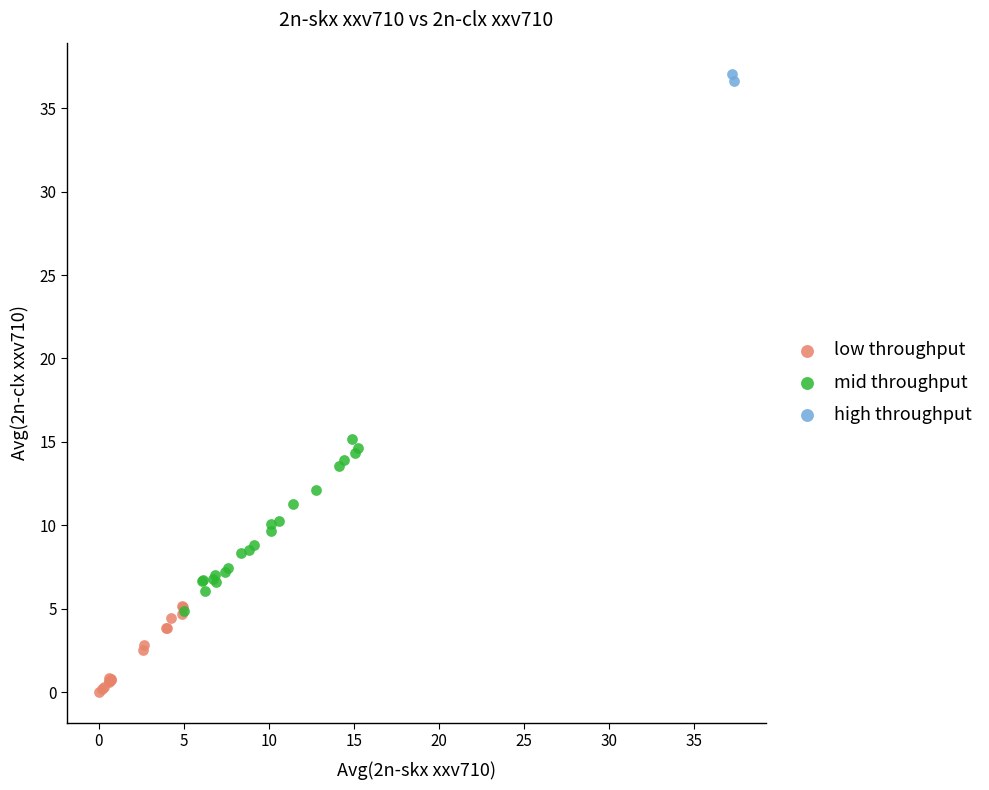

Which series reaches the maximum Y coordinate?

high throughput